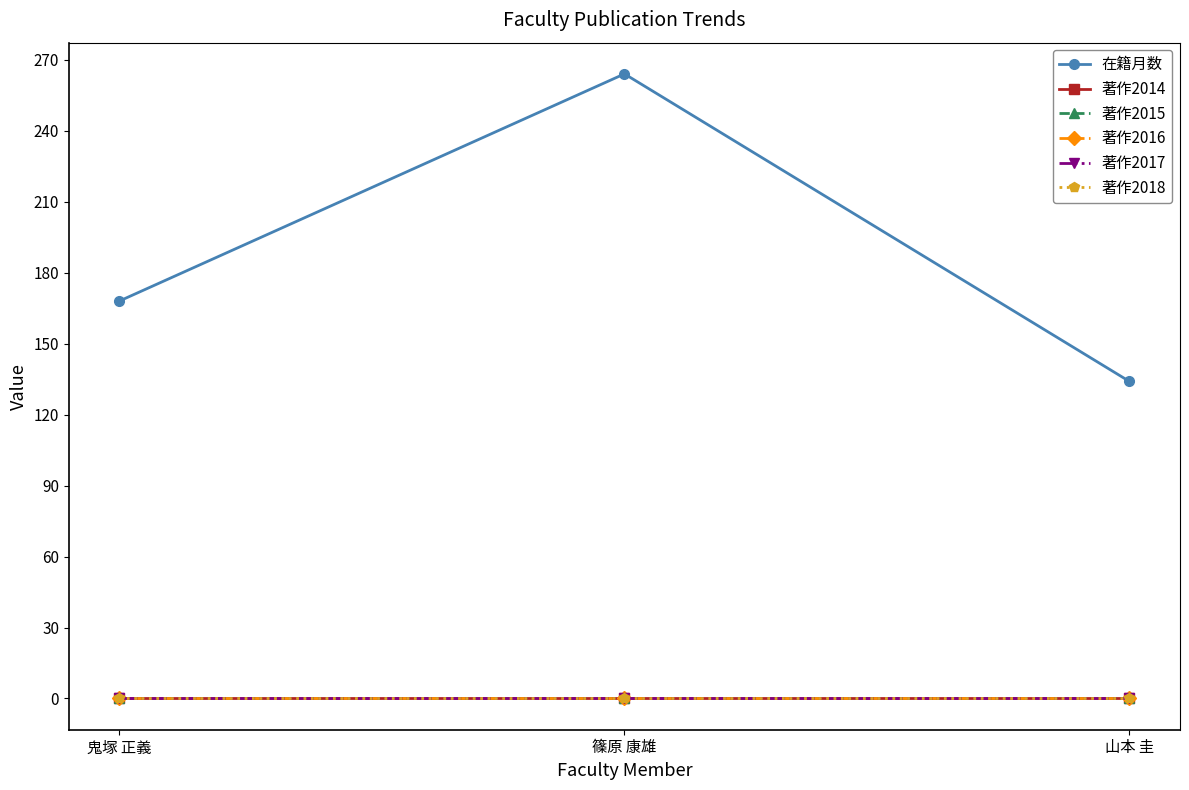

Does the chart have visible grid lines?

No